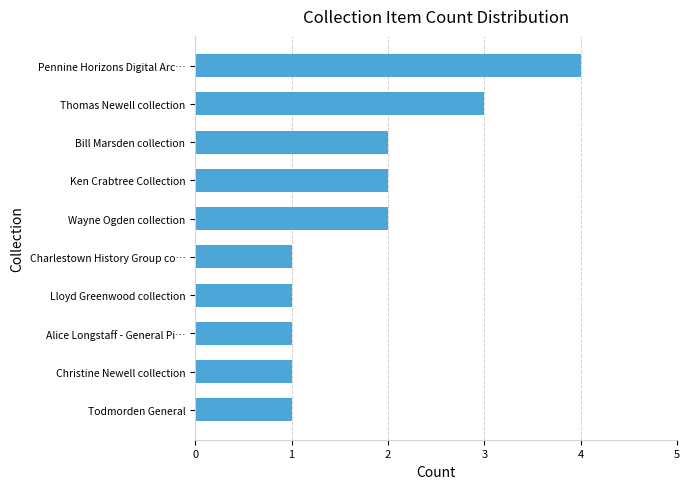

Does the chart contain stacked bars?

No